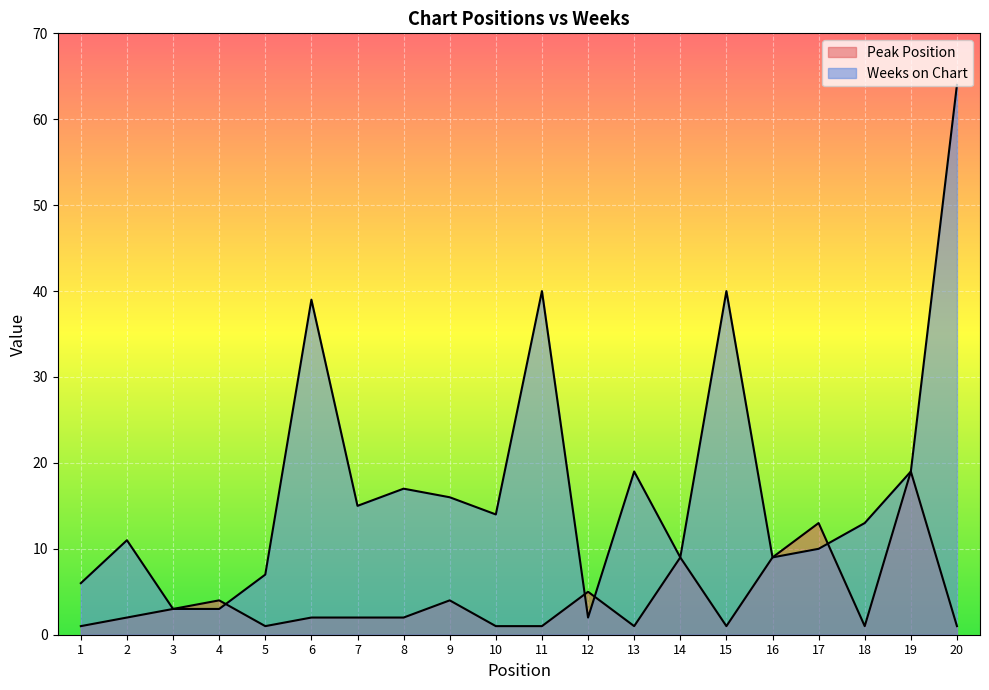

How many data points in Weeks on Chart are above 14?

9